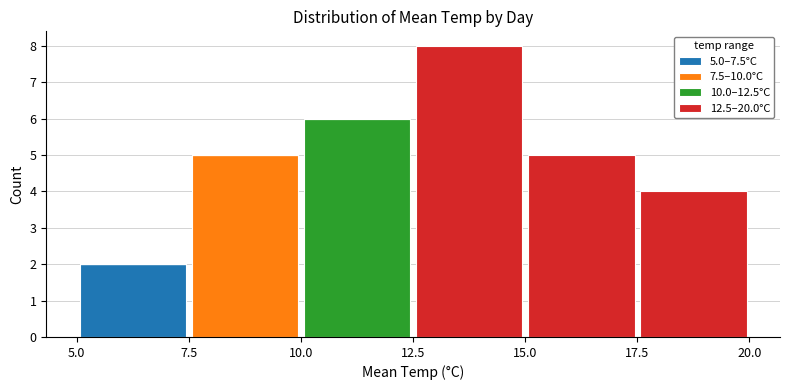

Which range on the x-axis has the tallest stacked bar (by total height)?

12.5 to 15.0